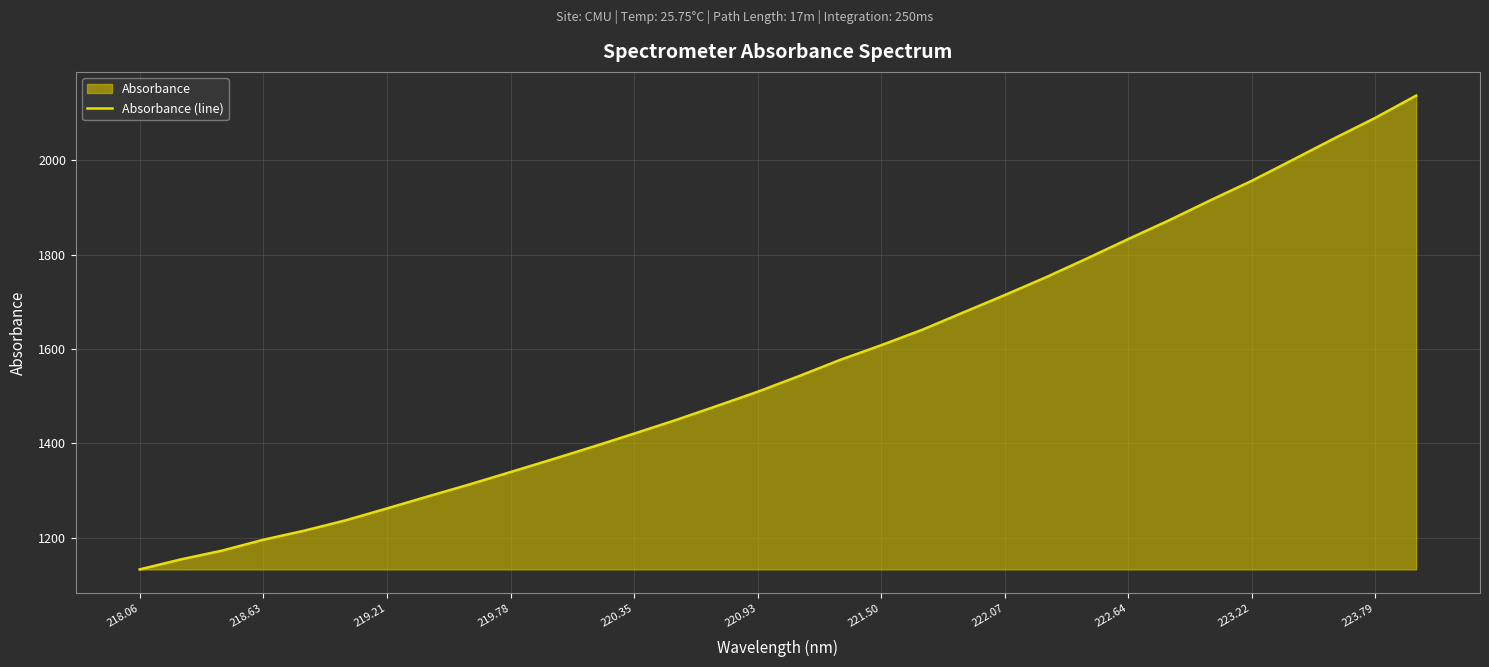

True or false: the data shows 708.7 at 219.21.

False